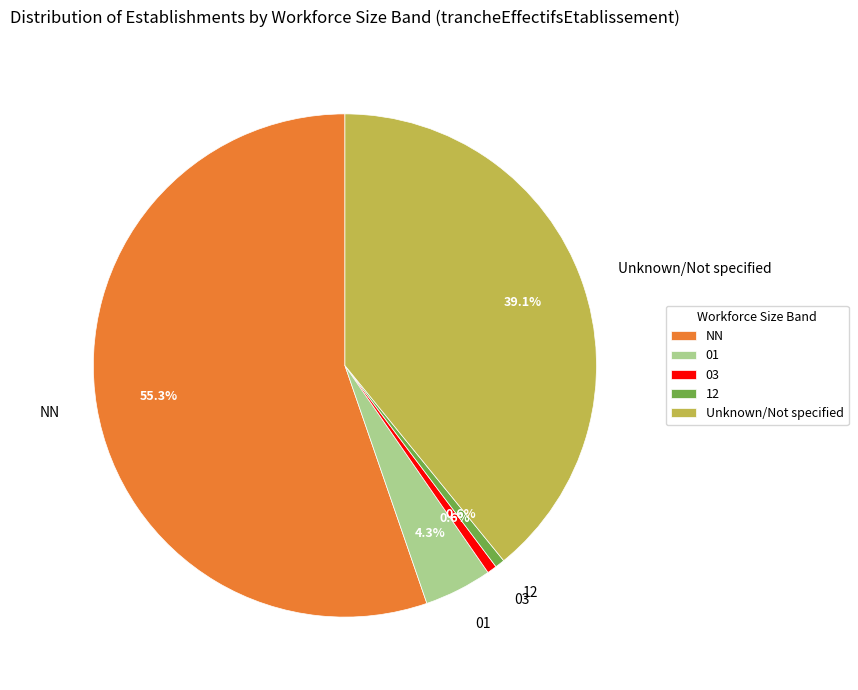

Approximately how many times larger is the value at 12 compared to 03?

1.0